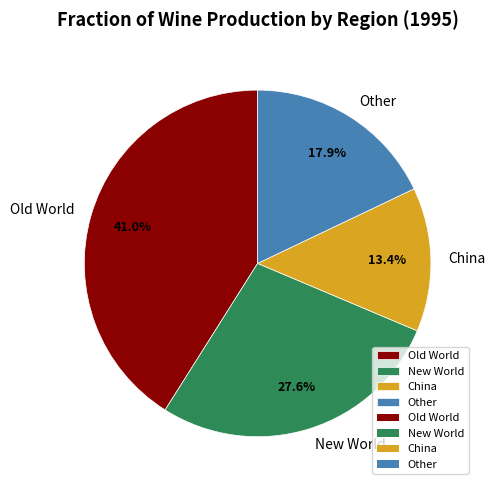

Is Other the majority of the pie?

No